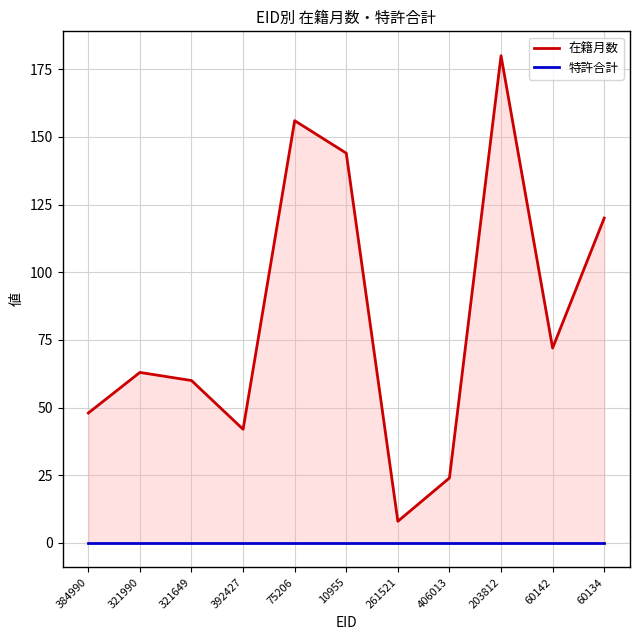

At which category is the sum across all series the highest?

203812